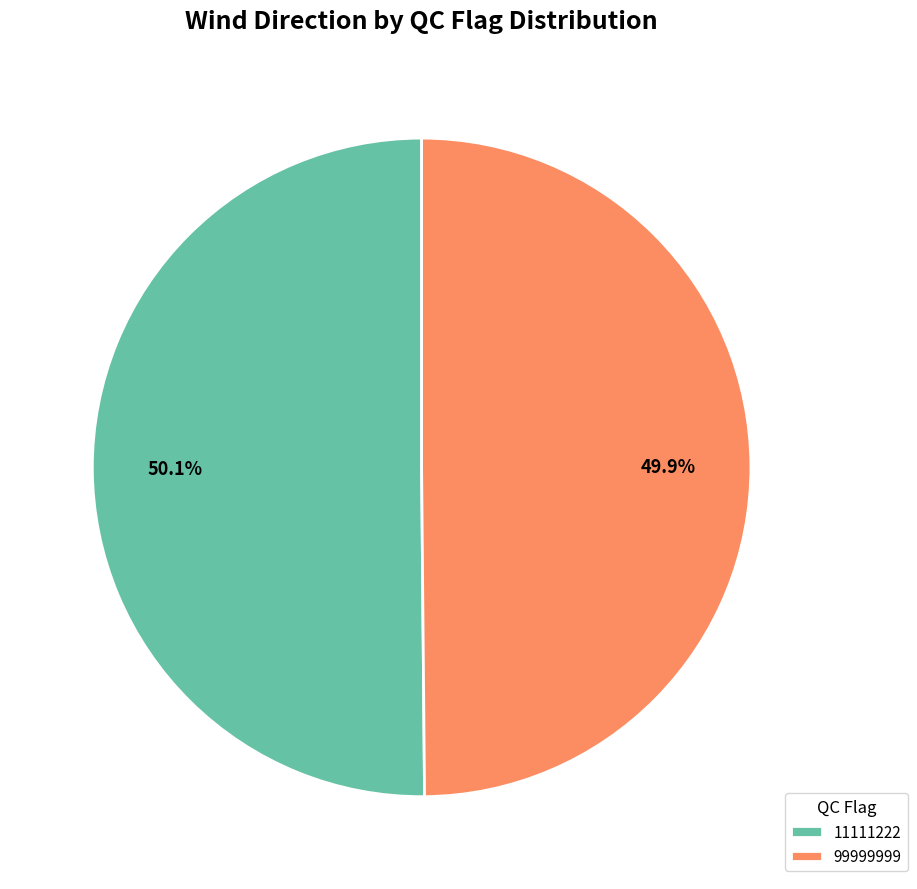

Does any single category account for the majority?

Yes